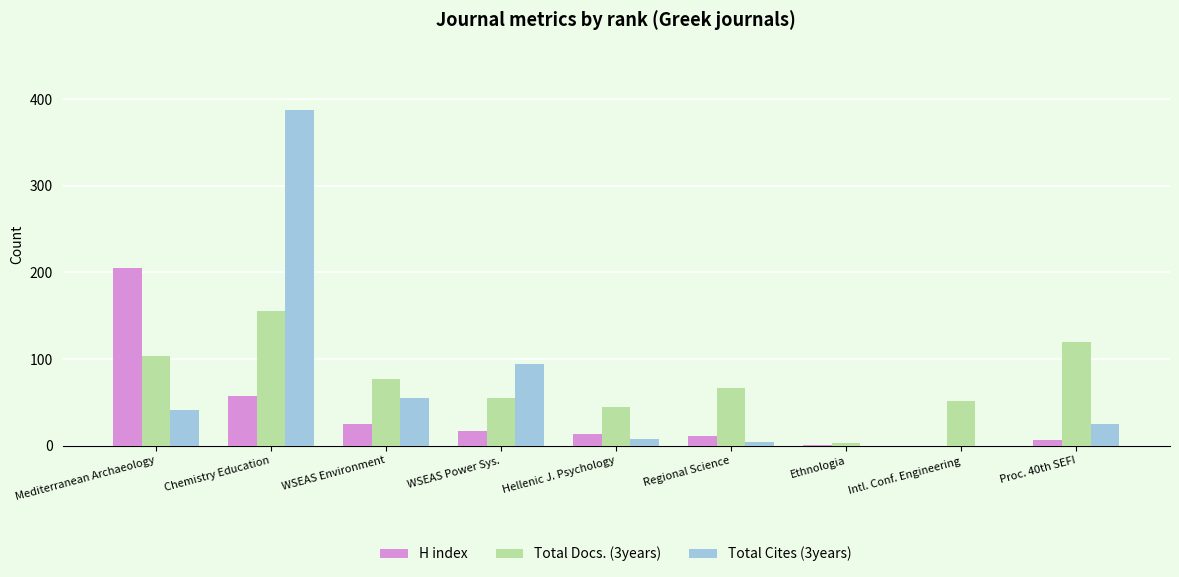

What is the maximum value shown in the chart?

388